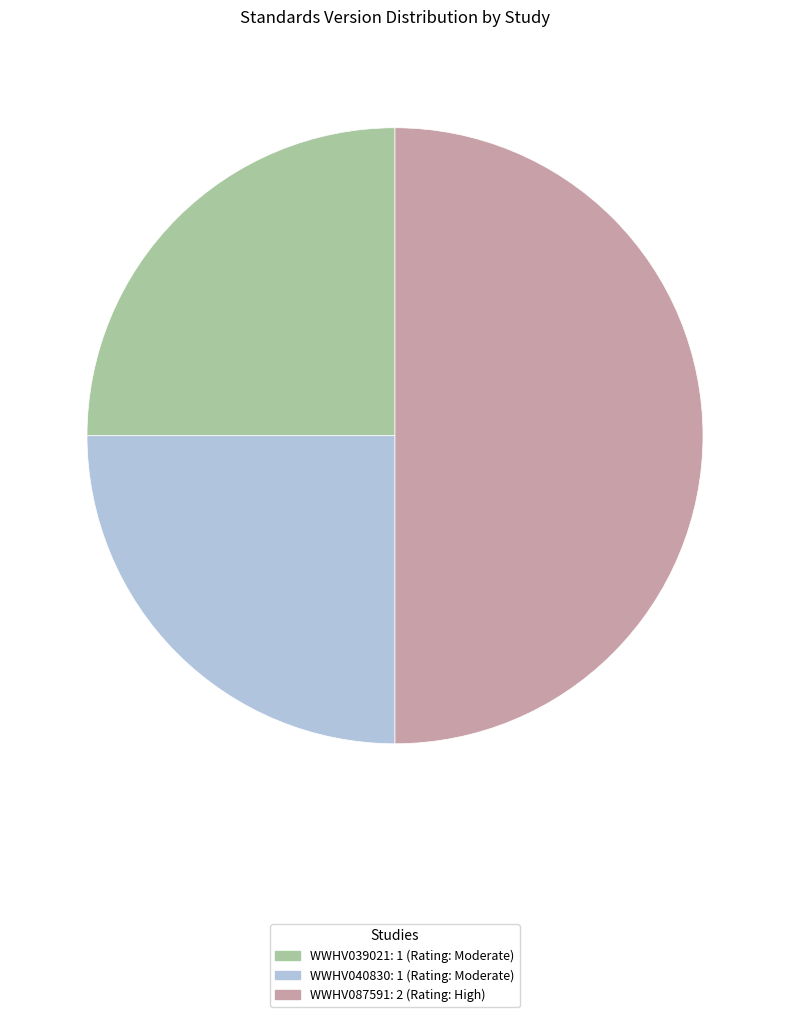

The WWHV087591 slice represents 50% of the pie. True or false?

True